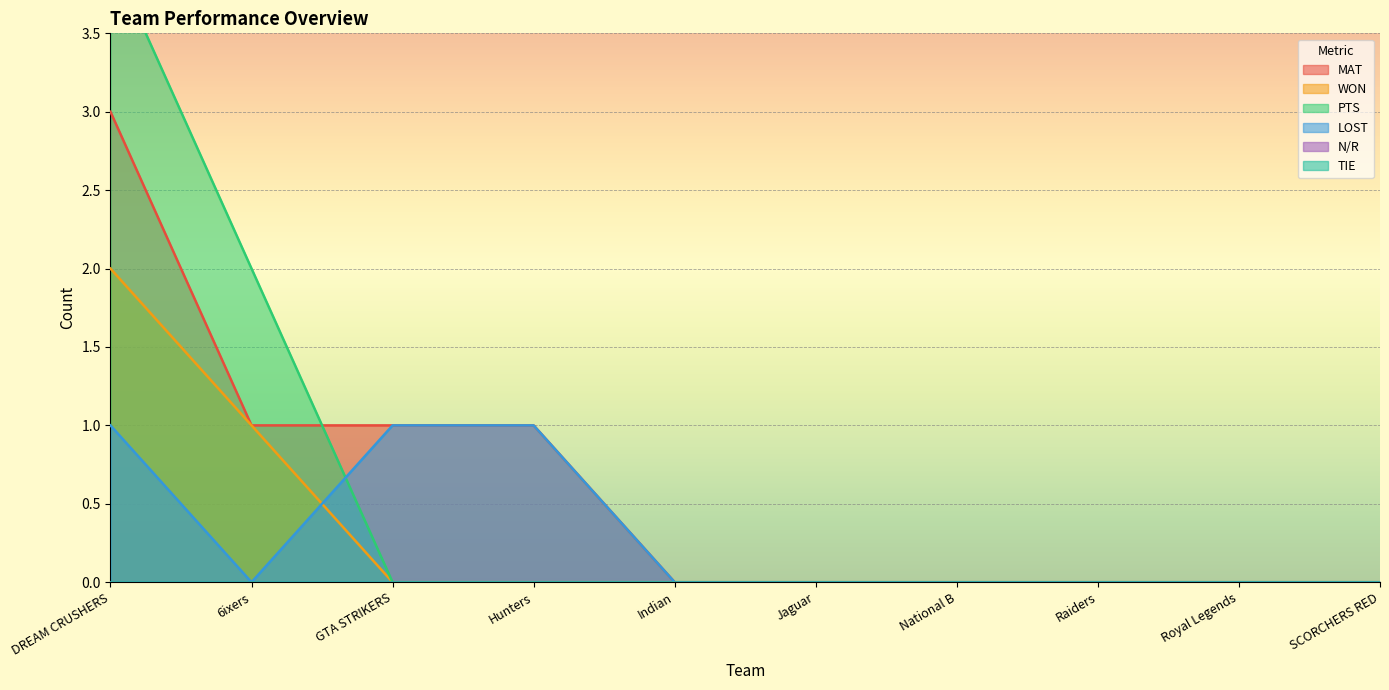

What is the difference between the second highest and minimum values in the LOST series?

1